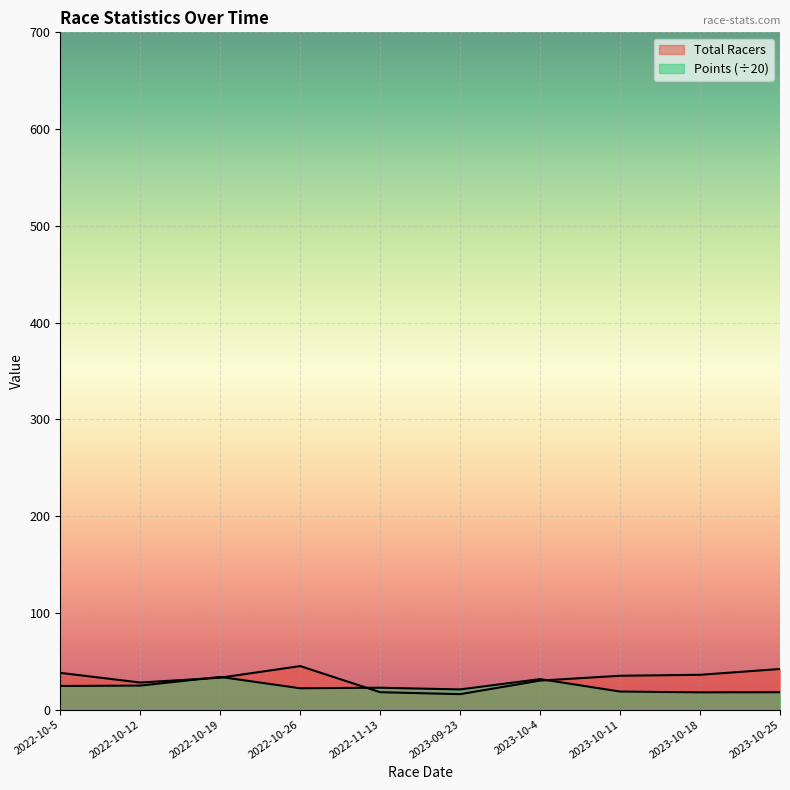

How many intersections are there between Points and Total Racers?

4